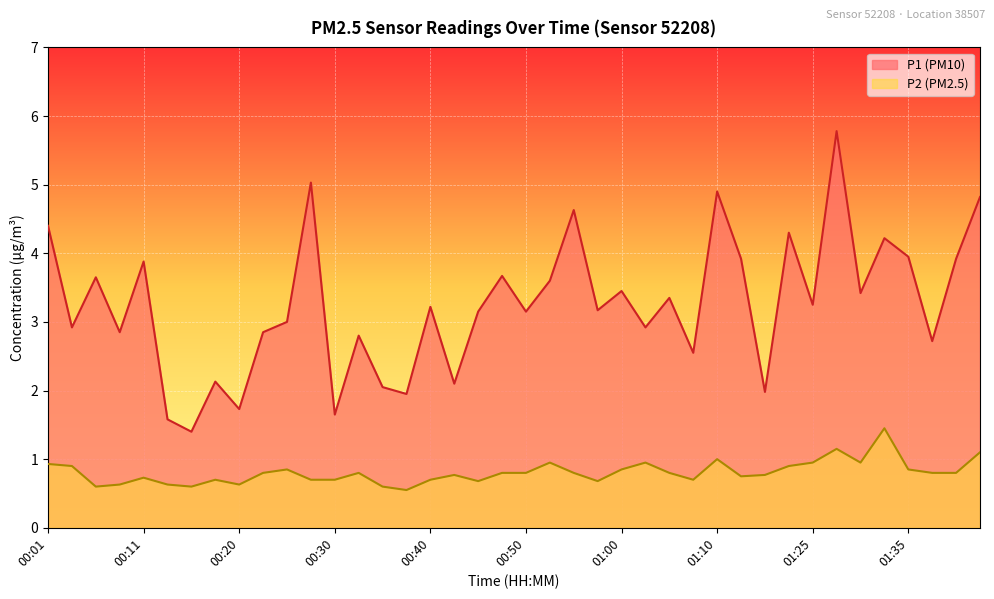

What are all the series names shown in the legend?

P1 (PM10), P2 (PM2.5)